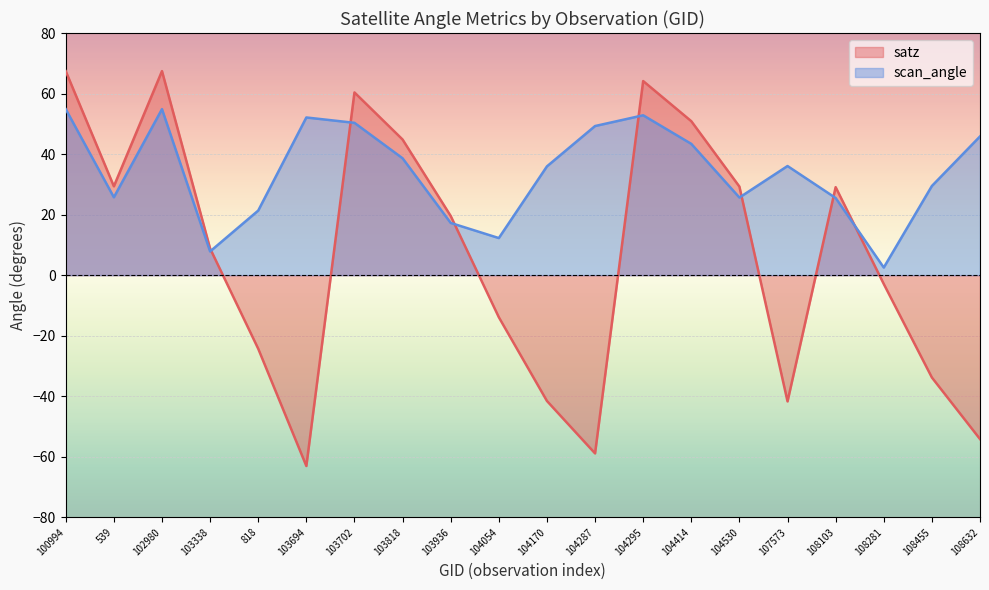

Is the value of scan_angle at 100994 greater than the value of satz at 103936?

Yes